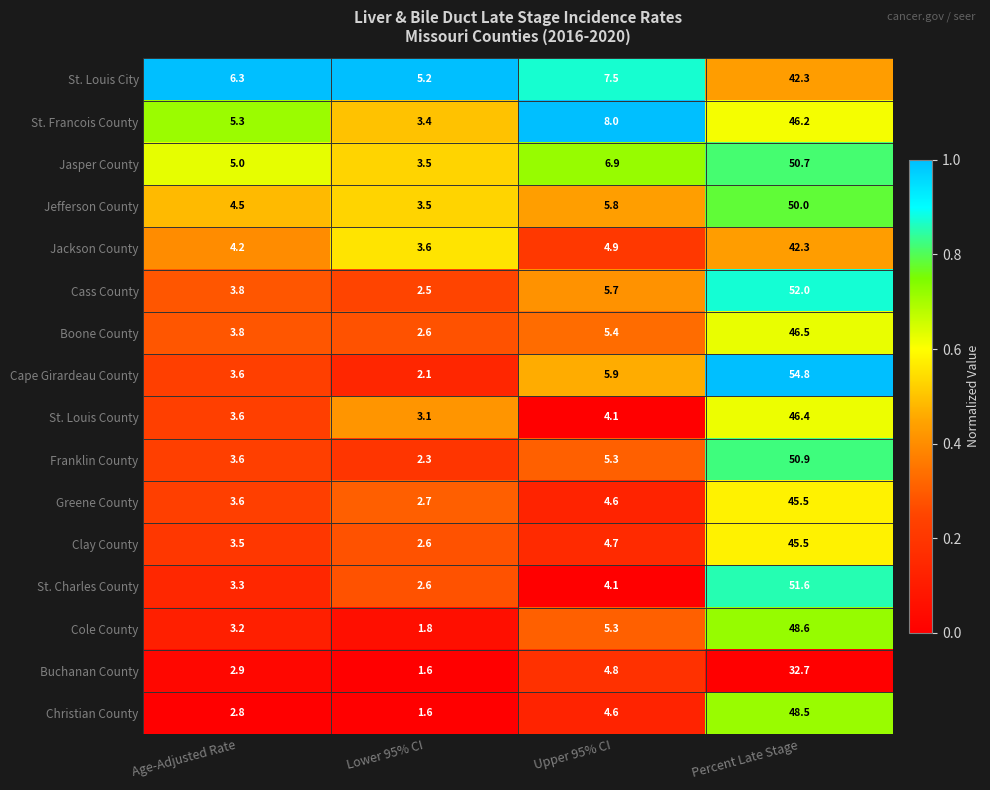

What is the difference between the second highest and second lowest values in the Buchanan County series?

1.9